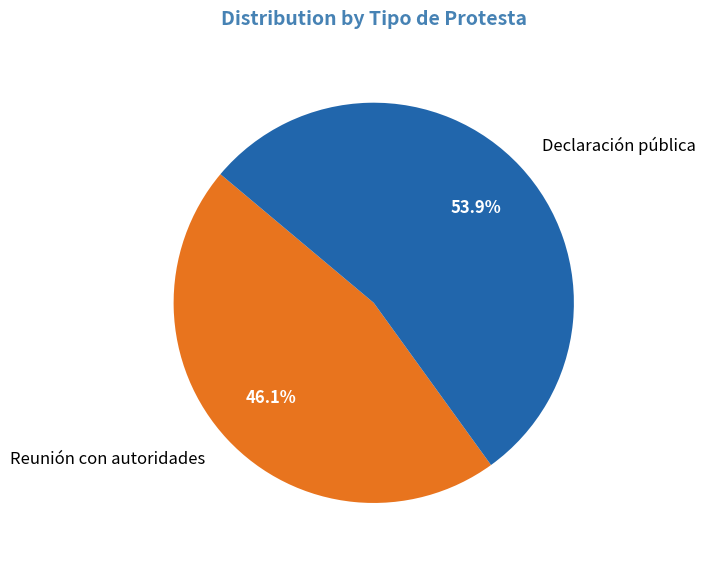

Which slice represents more than half of the pie?

Declaración pública